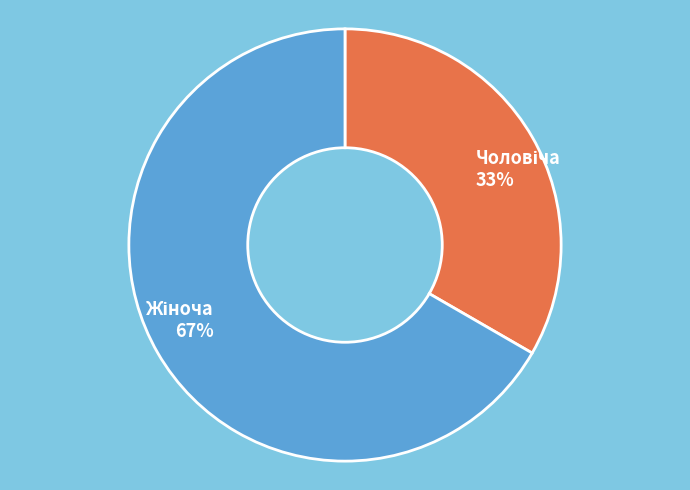

To the nearest percent, what is the average slice percentage?

50%